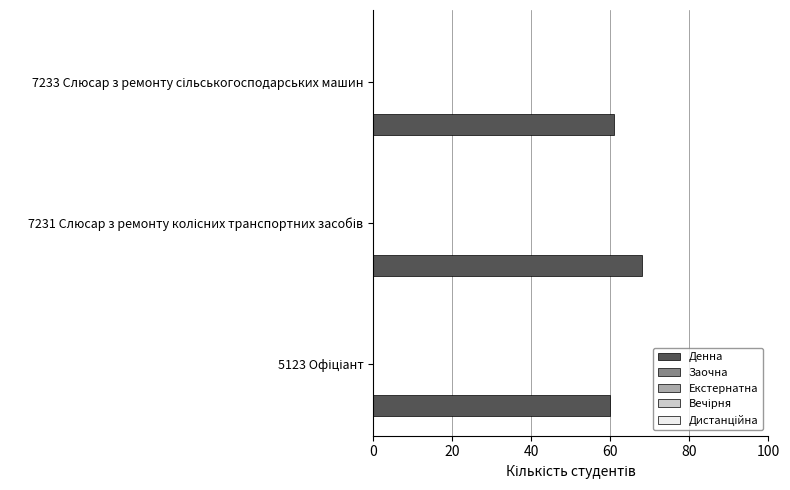

What is the average value?

63